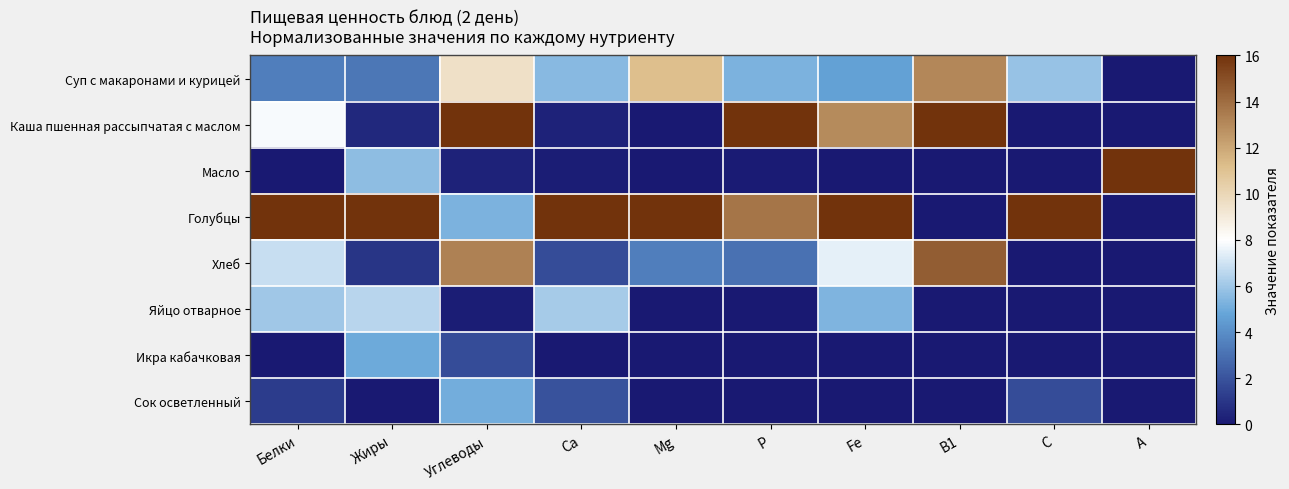

What is the spread (max minus min) of values at Mg?

16.0